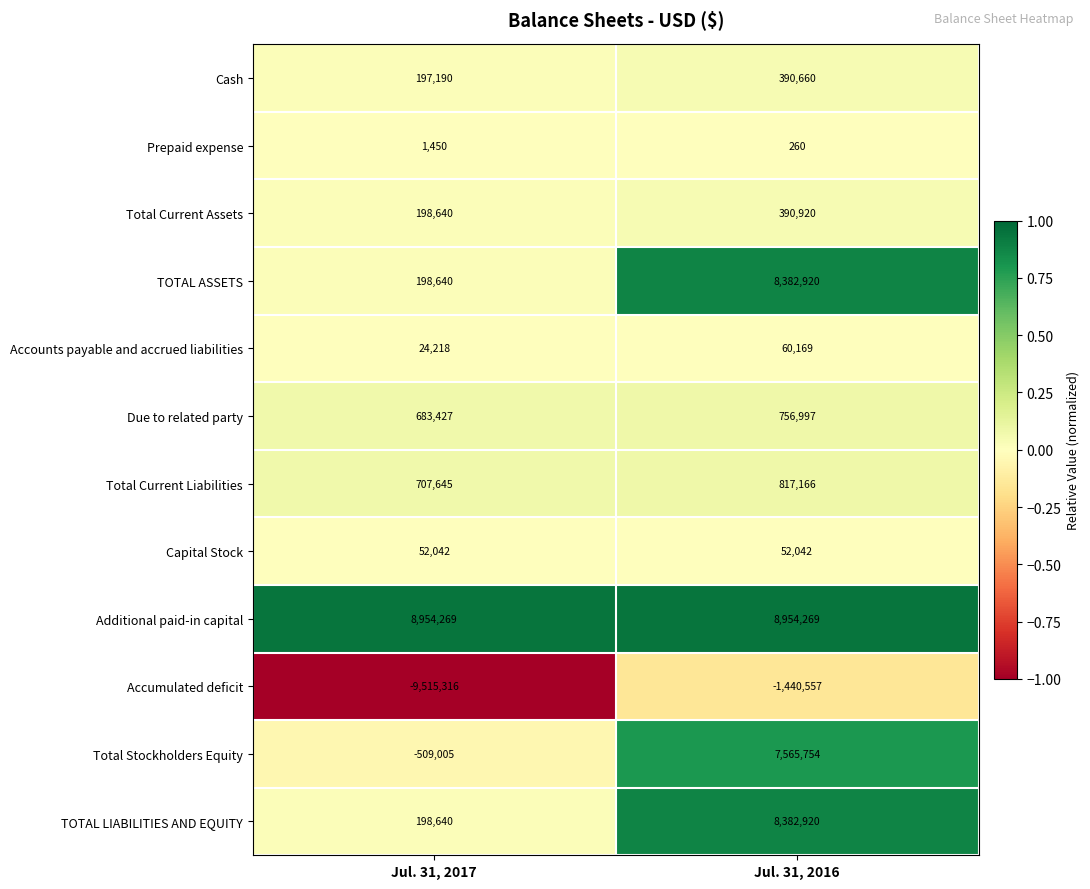

What is the total value across all series at Jul. 31, 2016?

34313520